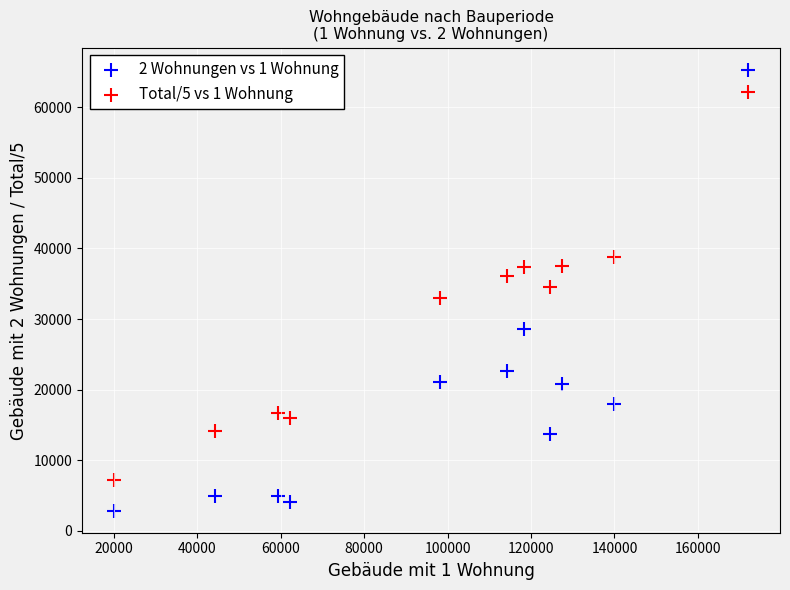

Which series has the widest spread of Y values?

2 Wohnungen vs 1 Wohnung